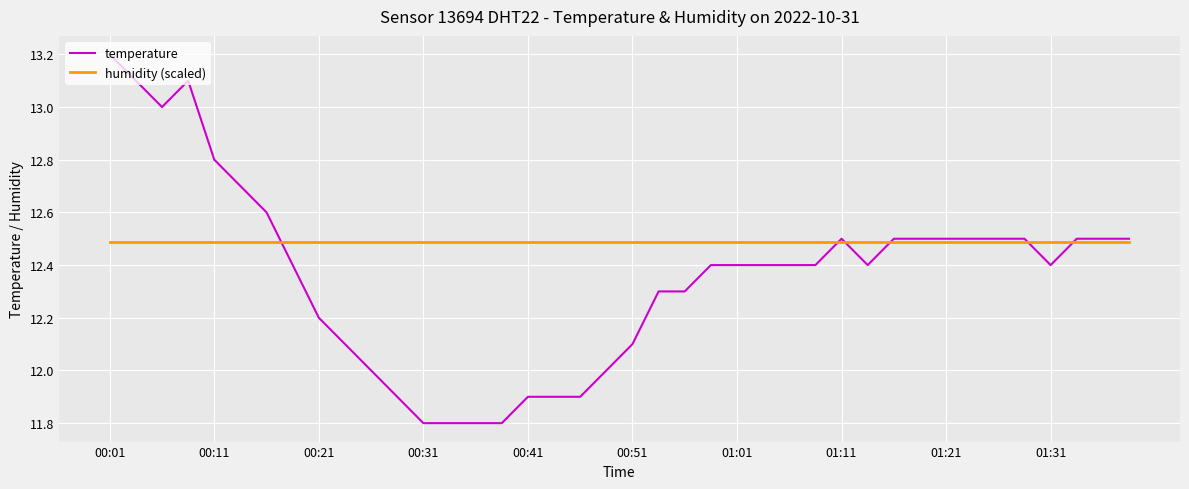

List the series in order of their overall mean, highest first.

humidity (scaled), temperature